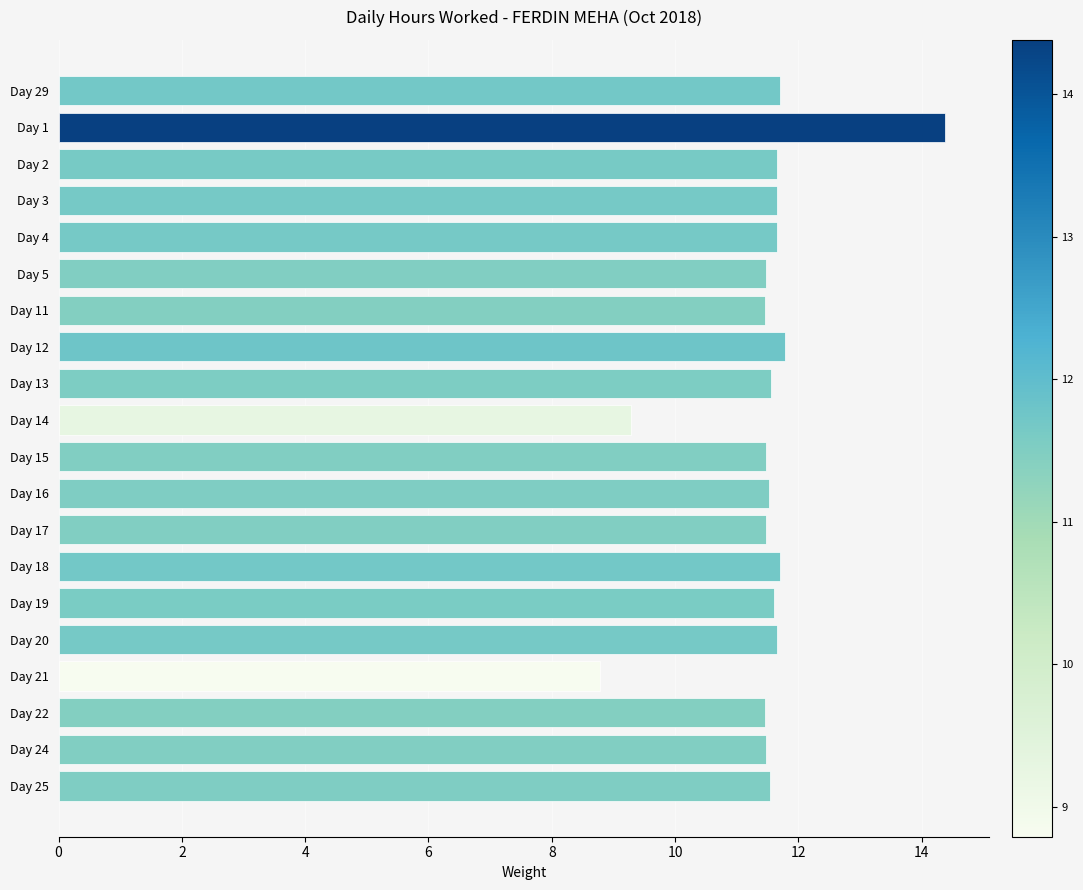

What is the average value?

11.5